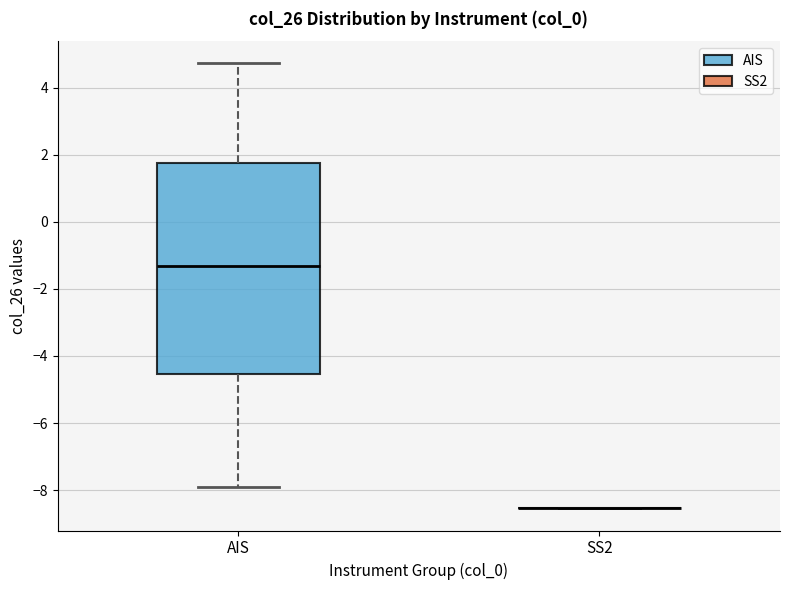

Reading left to right, transcribe this box plot: for each box, give where its median line is, the range the box spans, and where its two whiskers end, as read against the y-axis. The values are not printed on the chart, so give them approximately, as read against the axis.

AIS: median -1.4, box -4.6 to 1.8, whiskers -8.0 to 4.8
SS2: box collapsed to a line at -8.6, whiskers -8.6 to -8.6